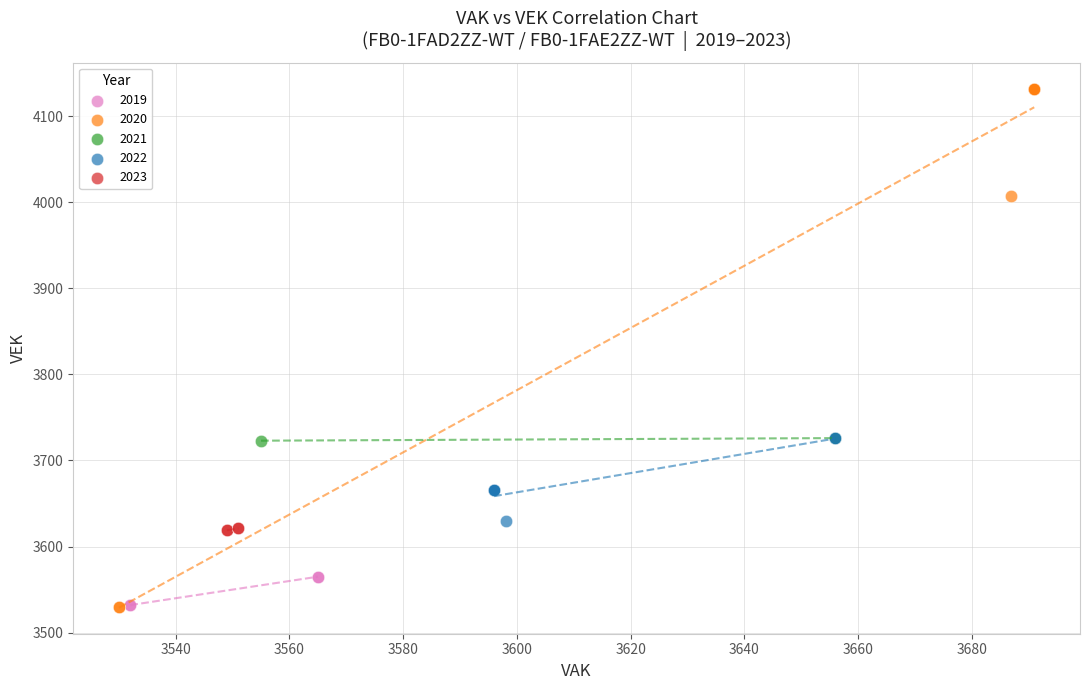

Which series has the widest spread of Y values?

2020